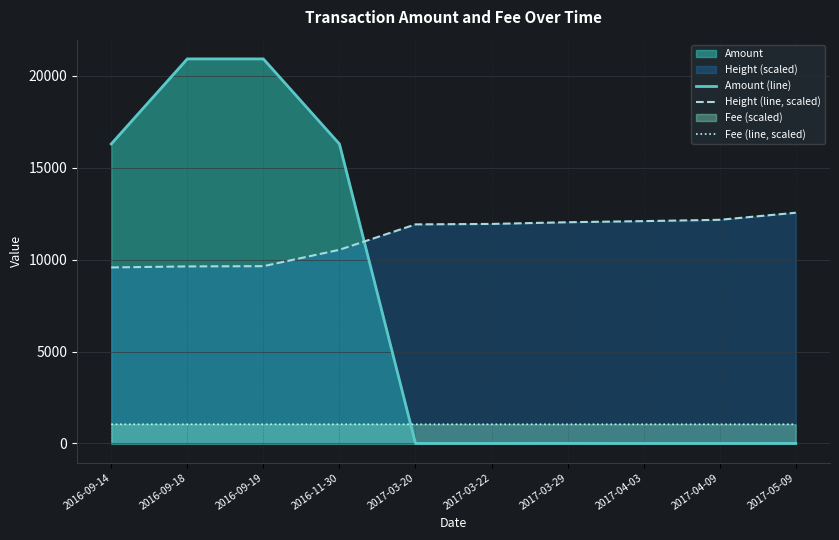

True or false: Height (line, scaled) and Fee (line, scaled) intersect in this chart.

False